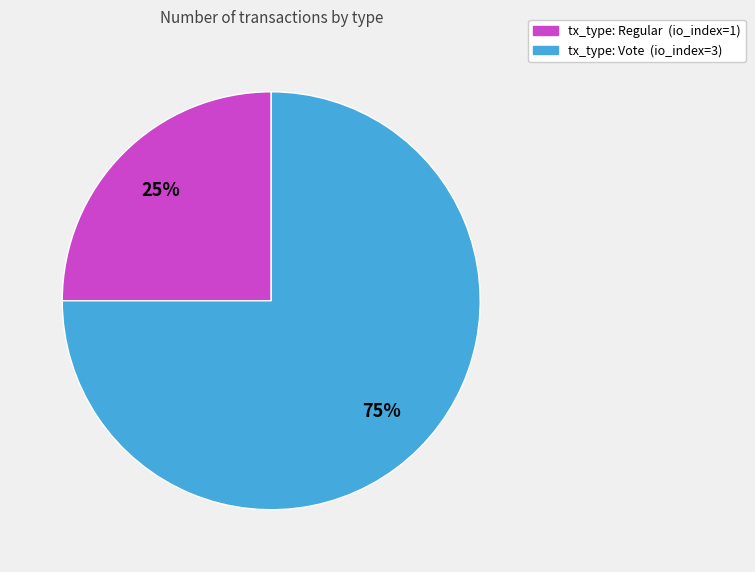

Is there a majority slice in this chart?

Yes